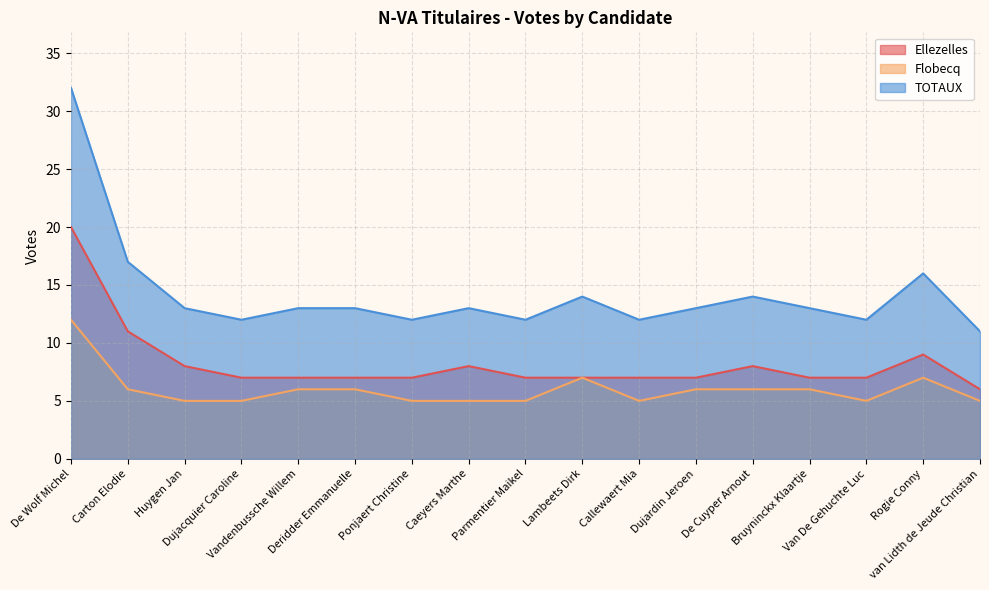

Rank the series at Callewaert Mia from lowest to highest value.

Flobecq, Ellezelles, TOTAUX